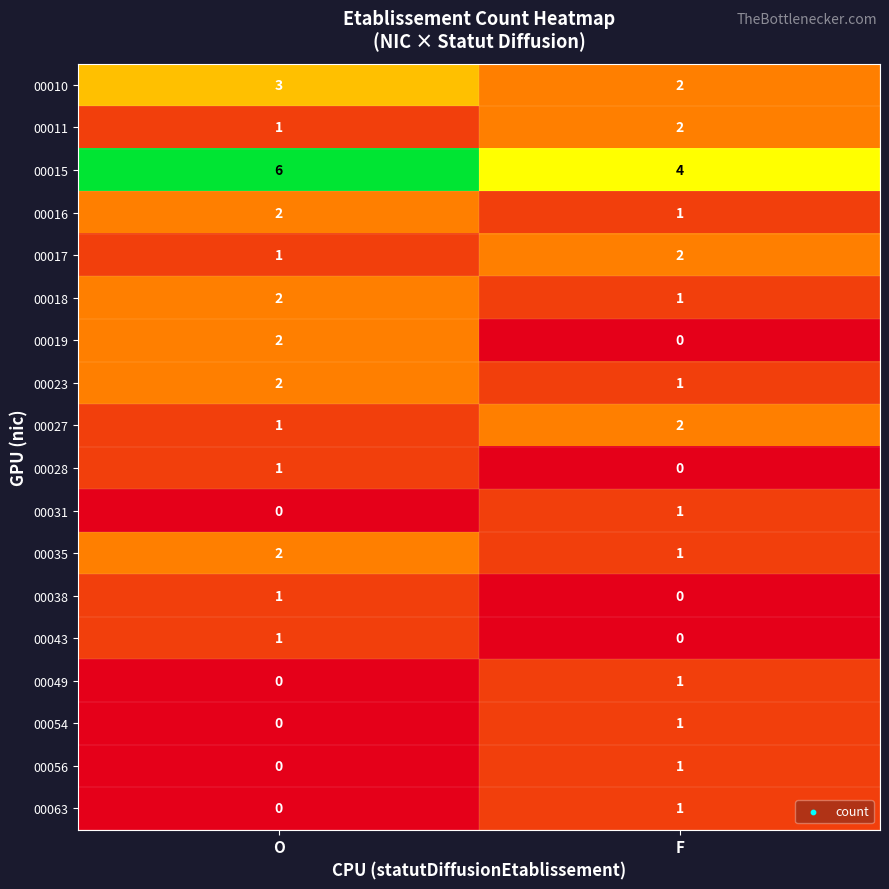

What is the sum of the 00035 values at F and O?

3